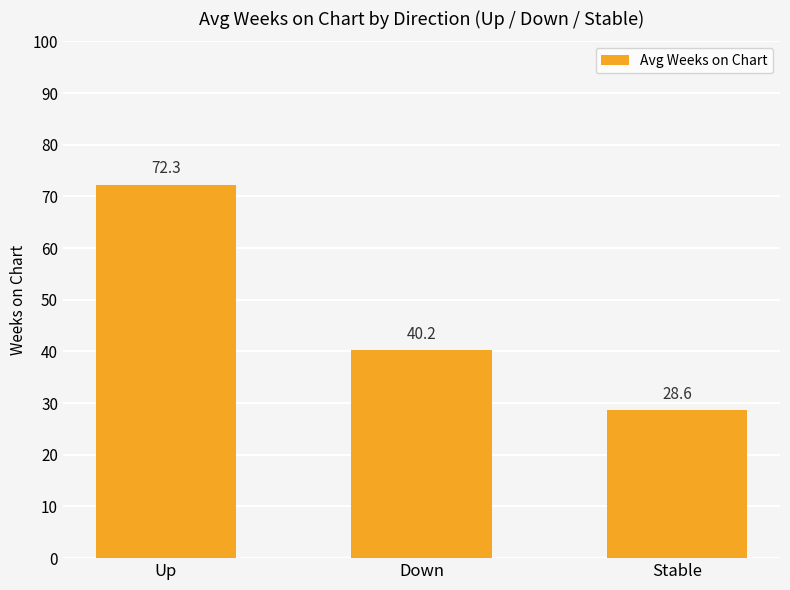

Which label corresponds to the largest value in the chart?

Up